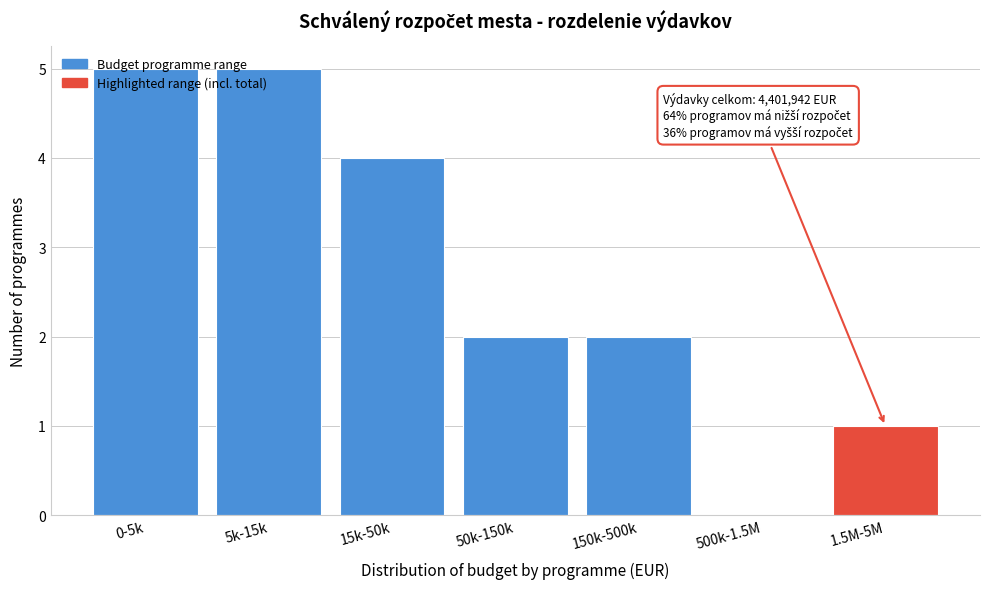

Which has a higher value, 0-5k or 150k-500k?

0-5k